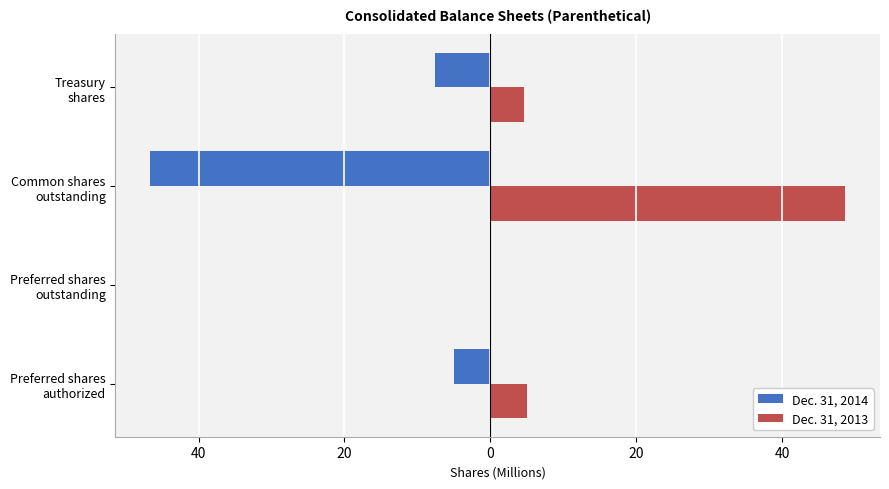

What are all the series names shown in the legend?

Dec. 31, 2014, Dec. 31, 2013